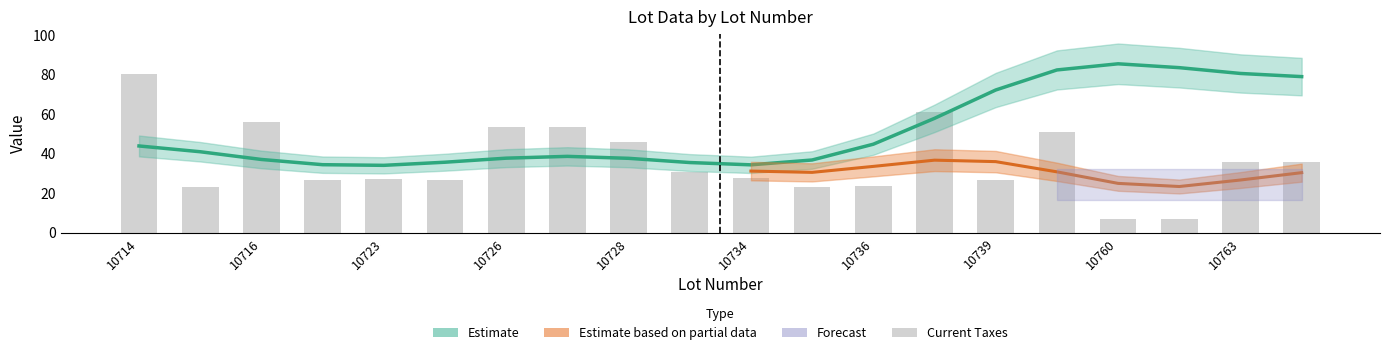

What is the minimum value shown in the chart?

6.9